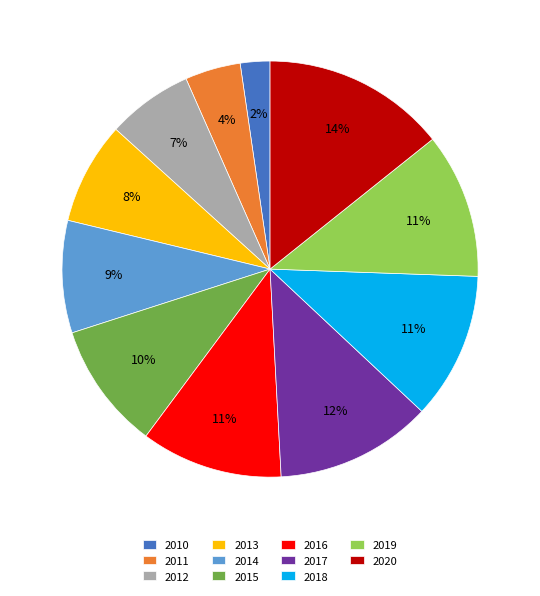

To the nearest percent, what is the average slice percentage?

9%